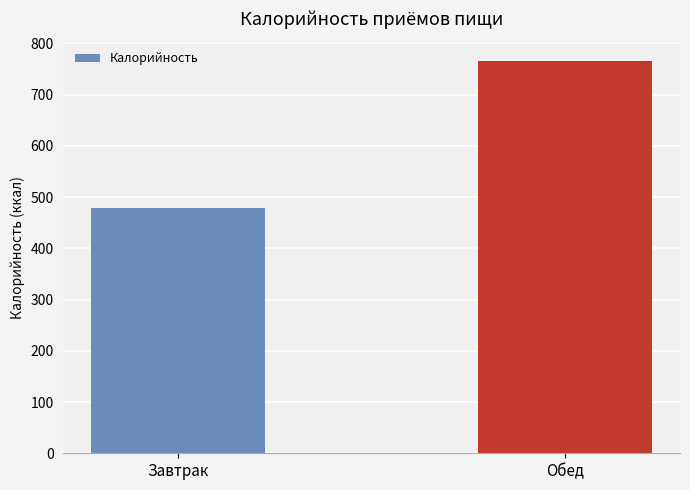

What is the change in value from Завтрак to Обед?

+286.4